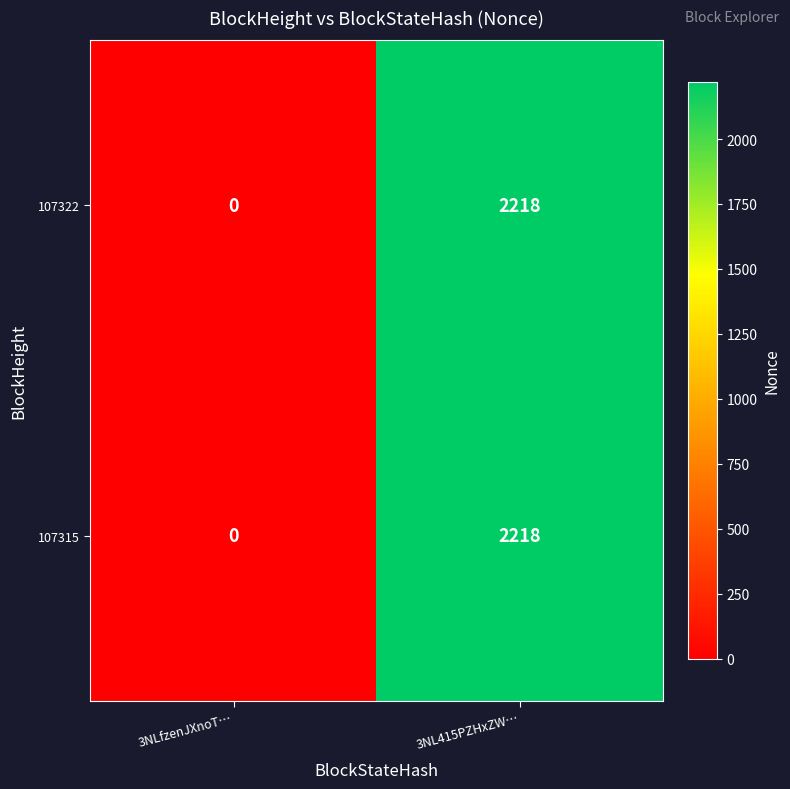

Is it true that 107322 equals 0 at 3NLfzenJXnoT…?

True